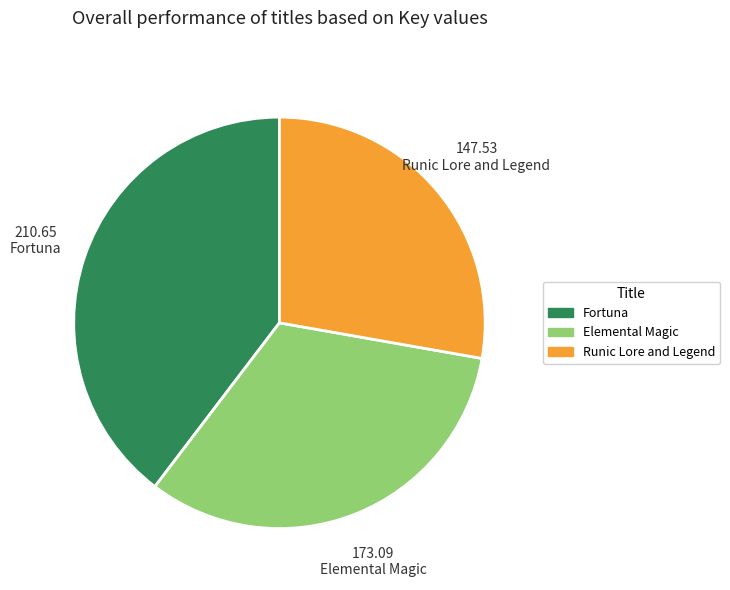

Count the number of slices in the pie.

3